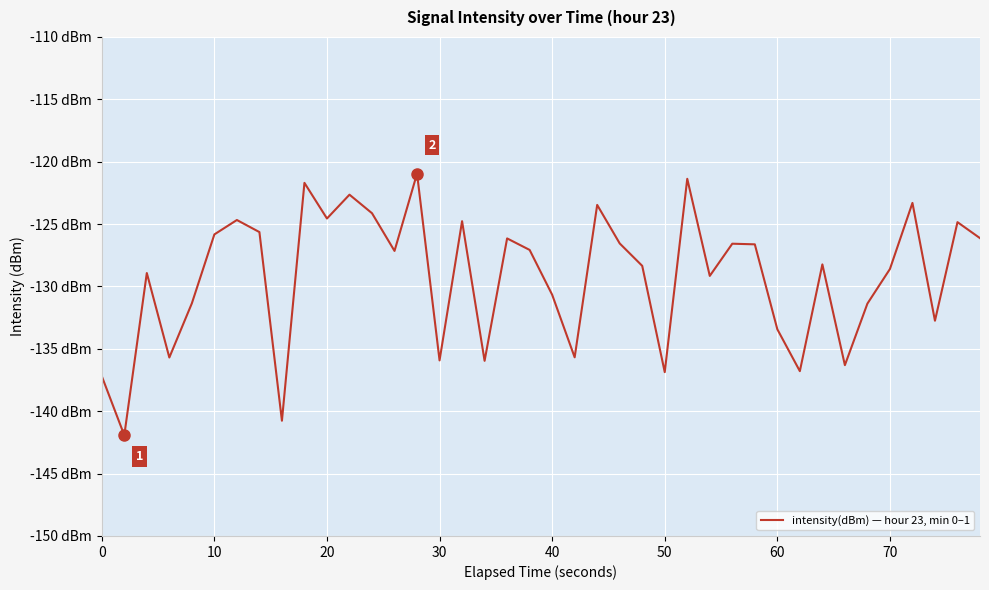

What is the difference between the maximum and minimum values?

21.0